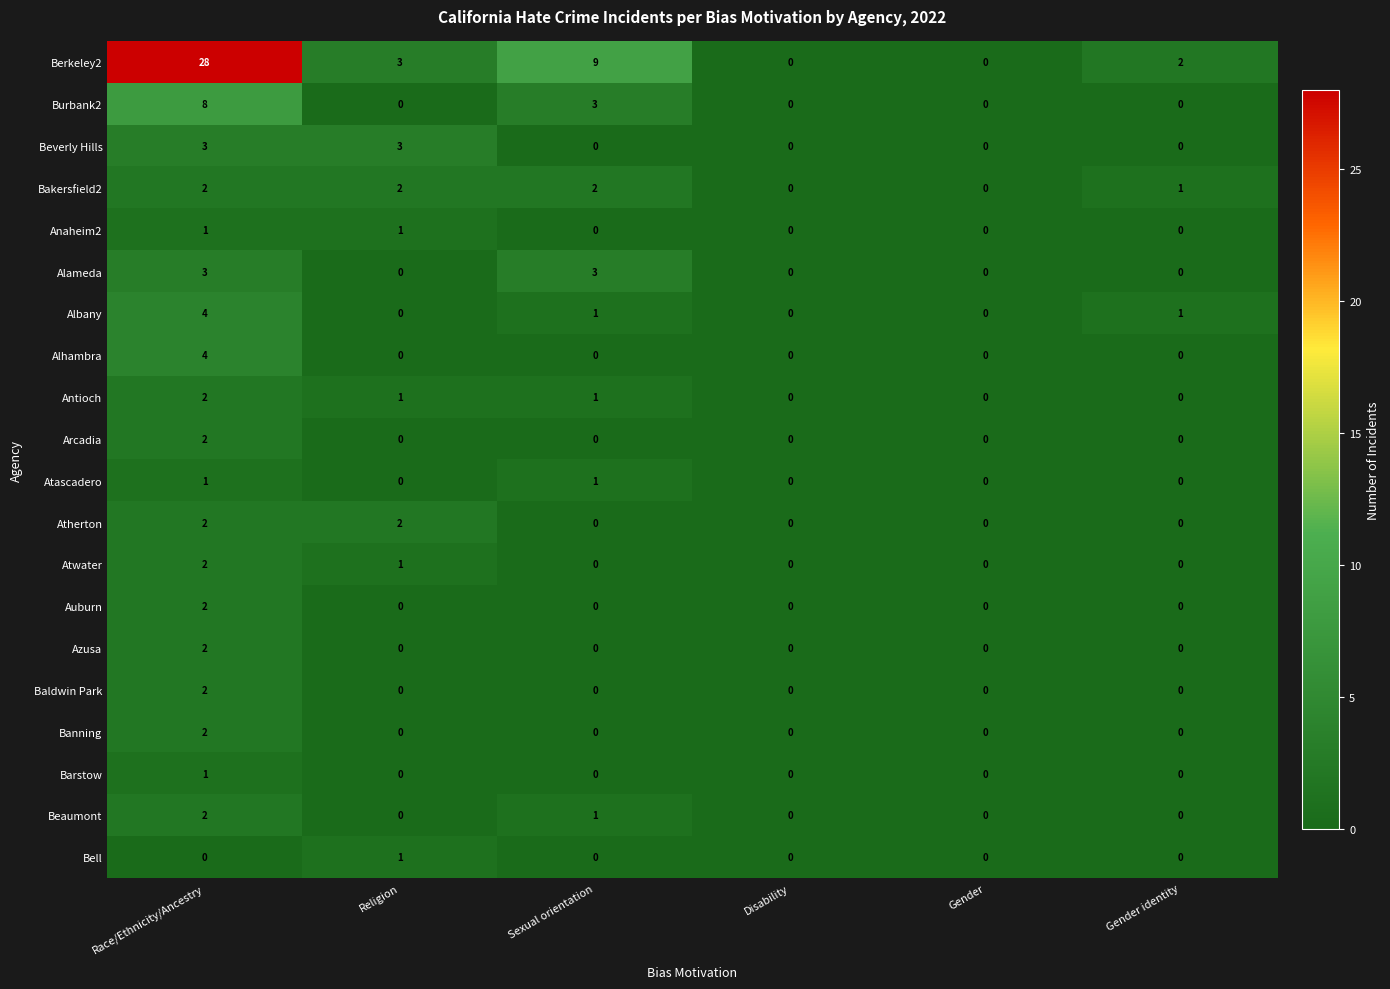

What is the greatest value displayed?

28